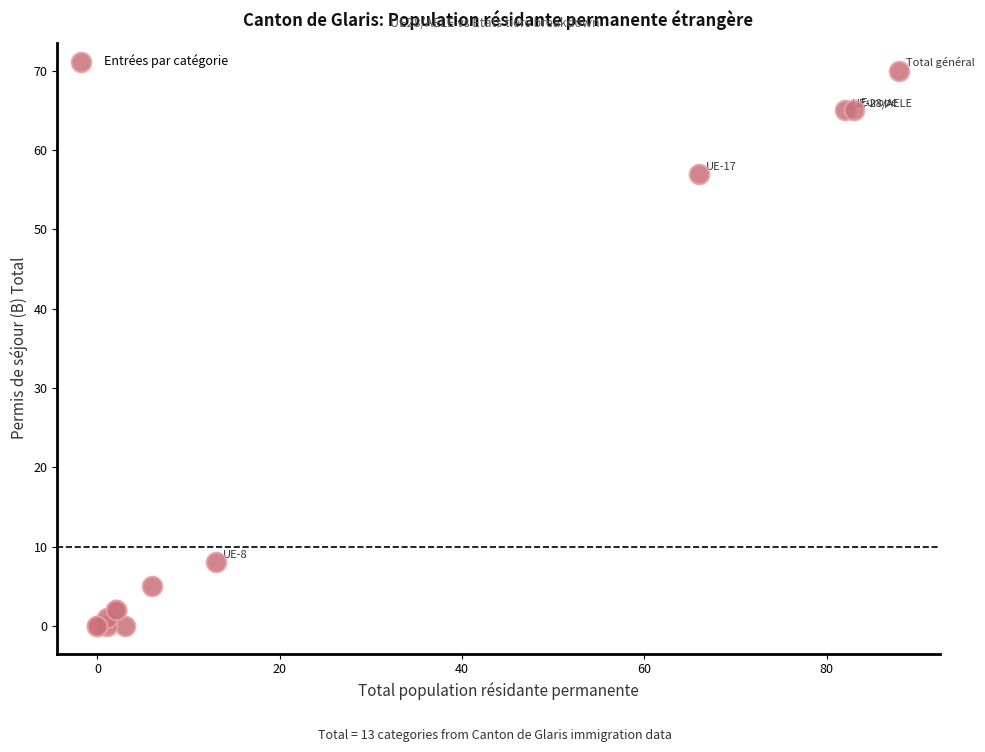

What Y value in the scatter plot is closest to 35?

57